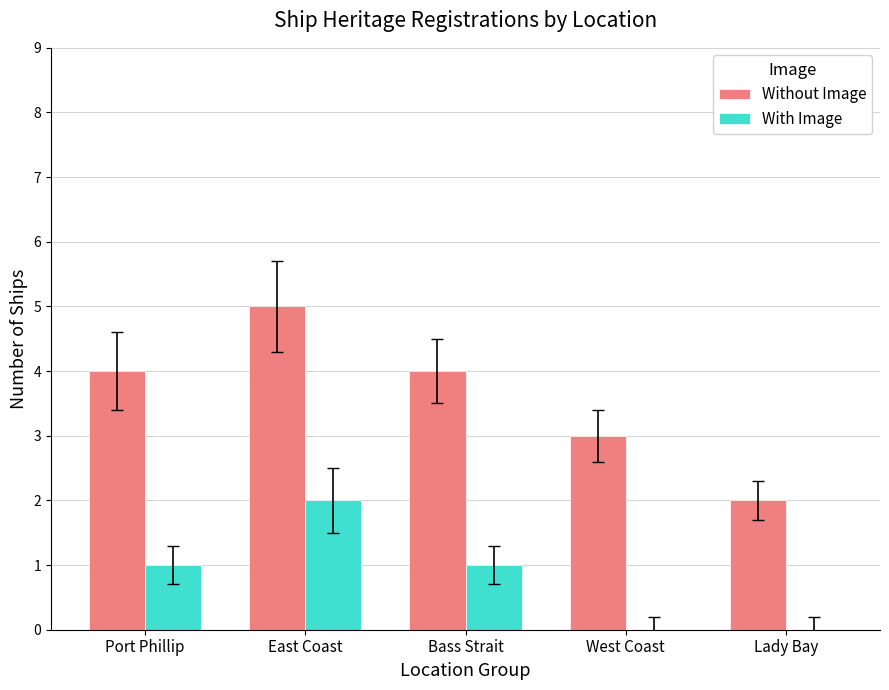

What is the sum of the With Image values at Port Phillip and West Coast?

1